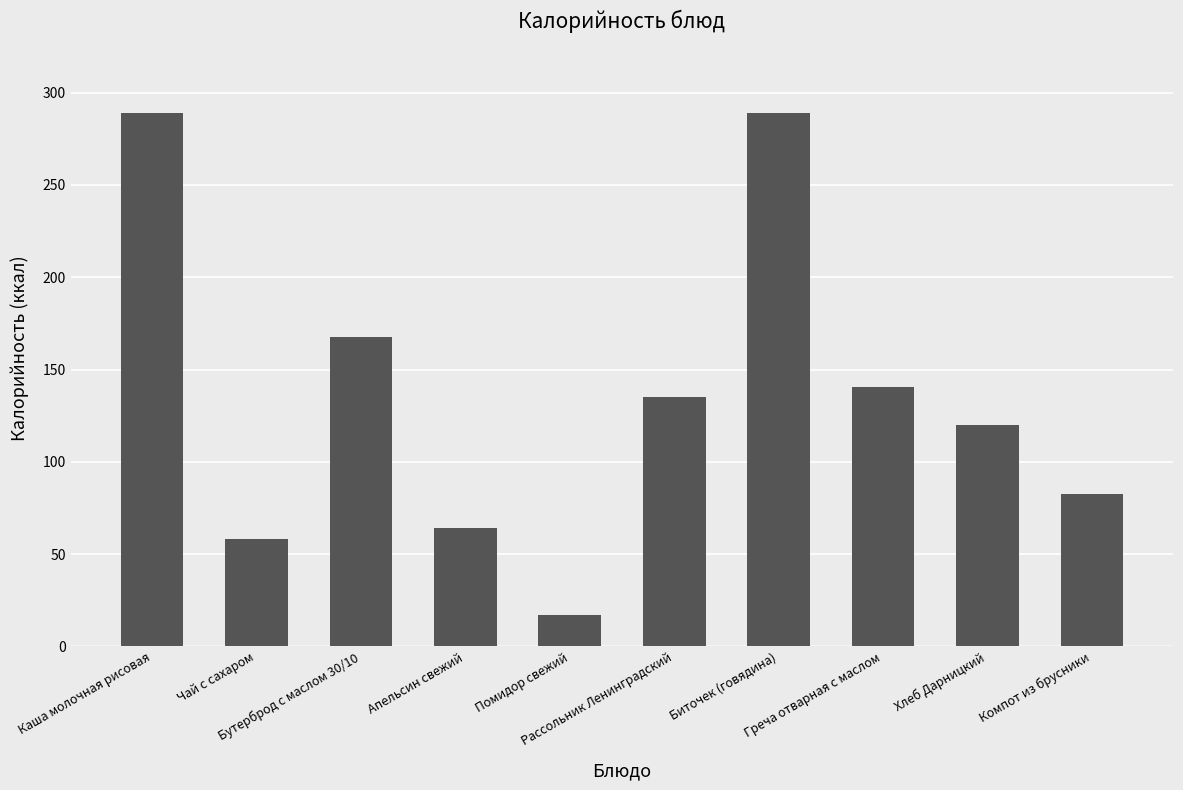

What is the value of the 1st bar from the left?

288.8